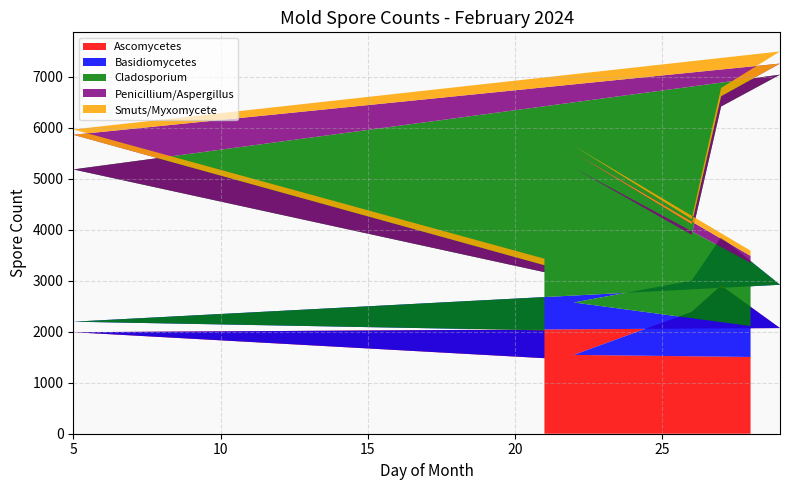

Reading left to right, what are all the values shown in this chart?

Ascomycetes: 28=1506	22=1547	26=2389	27=2907	29=2073	5=1992	21=1482
Basidiomycetes: 28=607	22=1028	26=615	27=947	29=850	5=206	21=546
Cladosporium: 28=1239	22=2640	26=899	27=2567	29=4122	5=2988	21=1142
Penicillium/Aspergillus: 28=137	22=299	26=210	27=202	29=218	5=680	21=137
Smuts/Myxomycete: 28=103	22=135	26=99	27=162	29=238	5=105	21=127